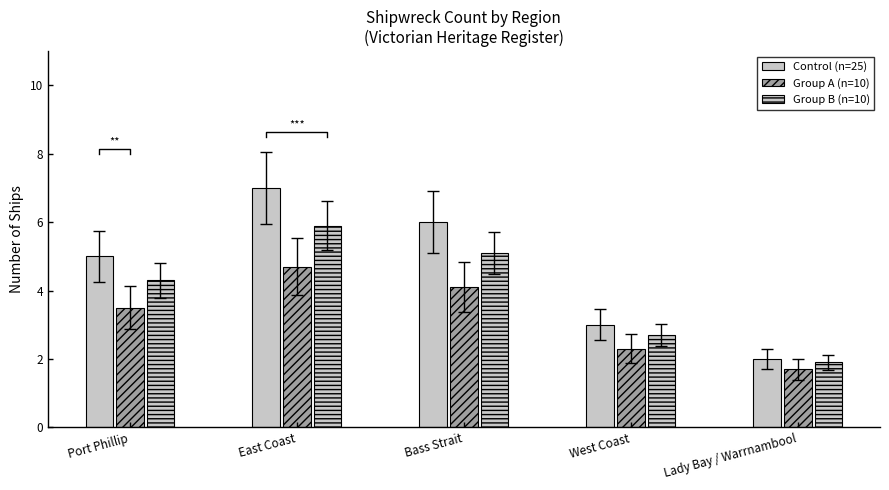

Which series has the widest spread of values?

Control (n=25)